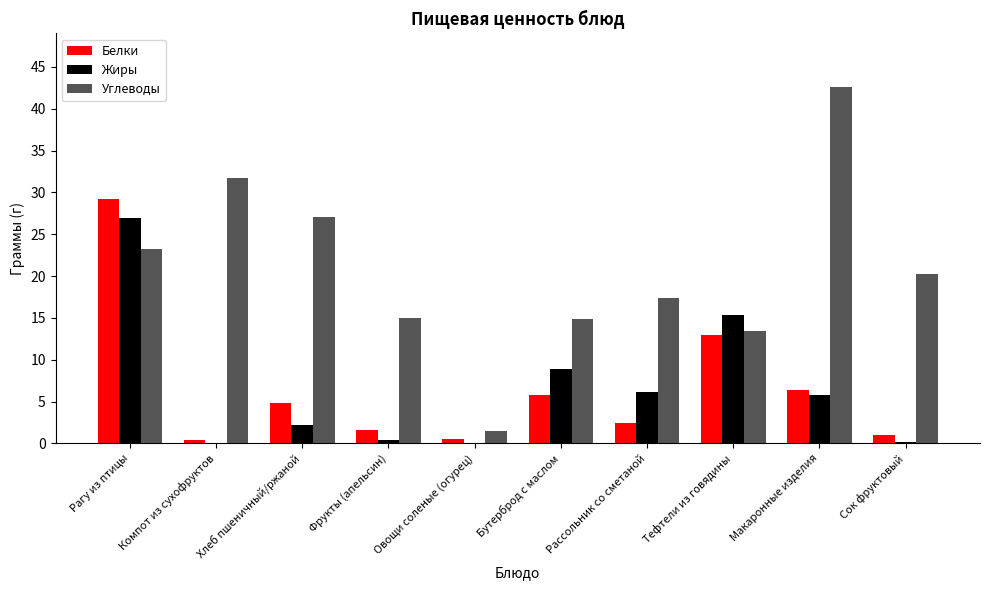

Is the value of Углеводы at Сок фруктовый greater than the value of Жиры at Рассольник со сметаной?

Yes